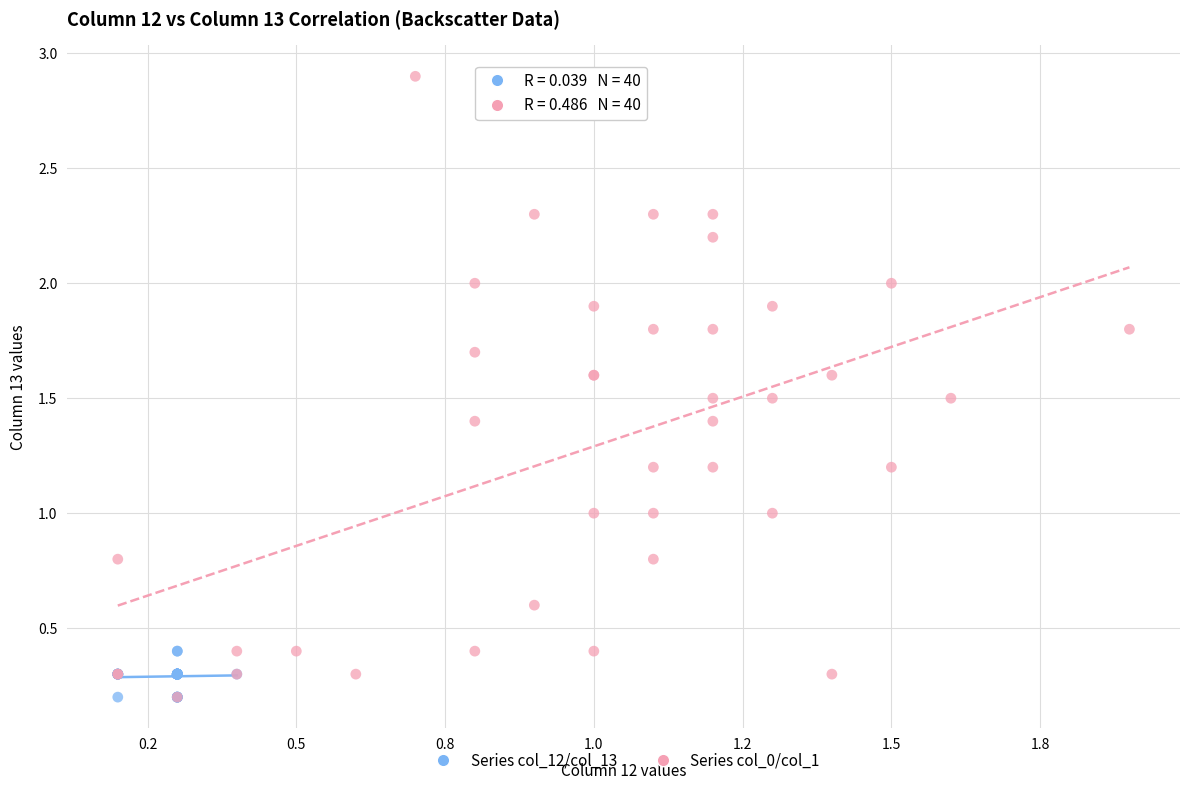

What are all the series names shown in the legend?

Series col_12/col_13, Series col_0/col_1